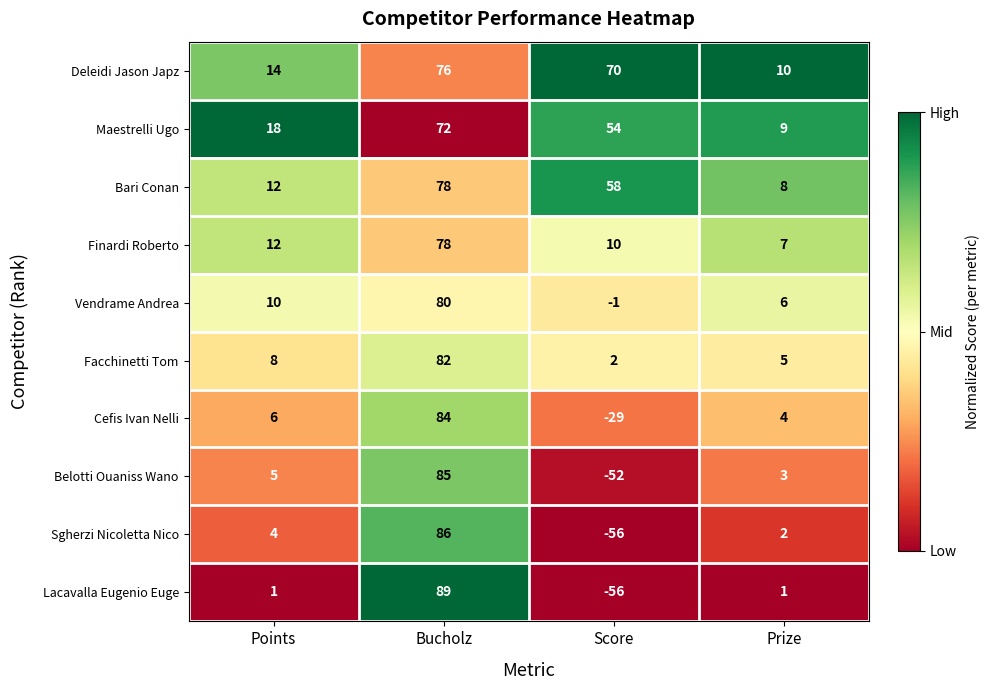

Where is Belotti Ouaniss Wano nearest to the value 16?

Points